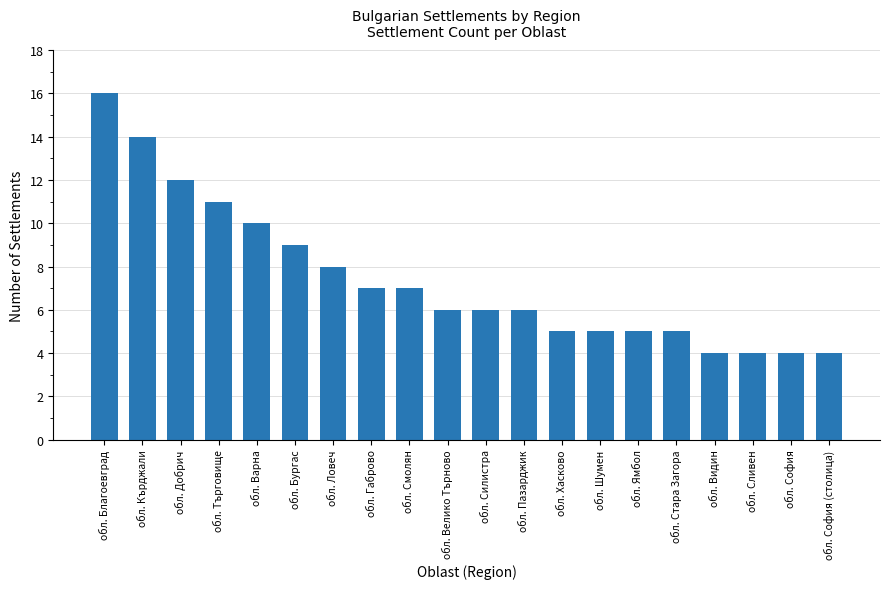

Where does the data first go above 6?

обл. Благоевград